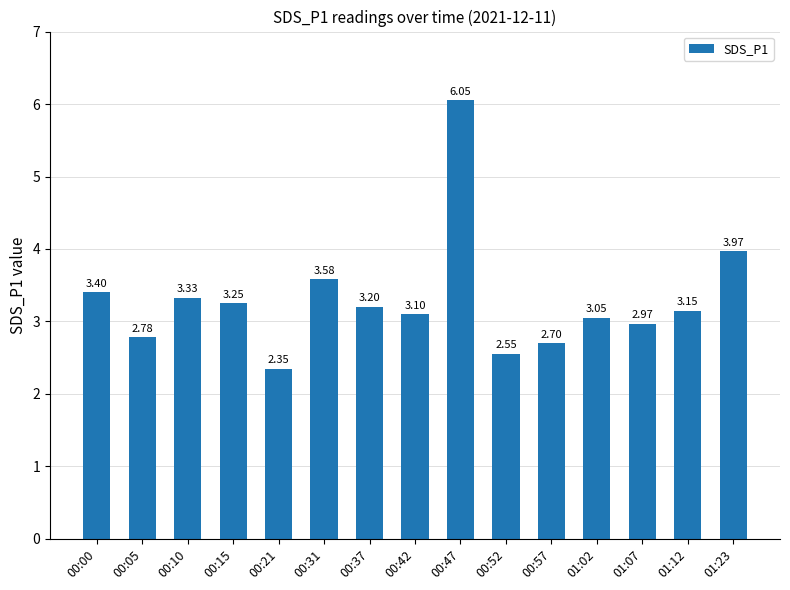

At which category does the chart reach its minimum across all series?

00:21